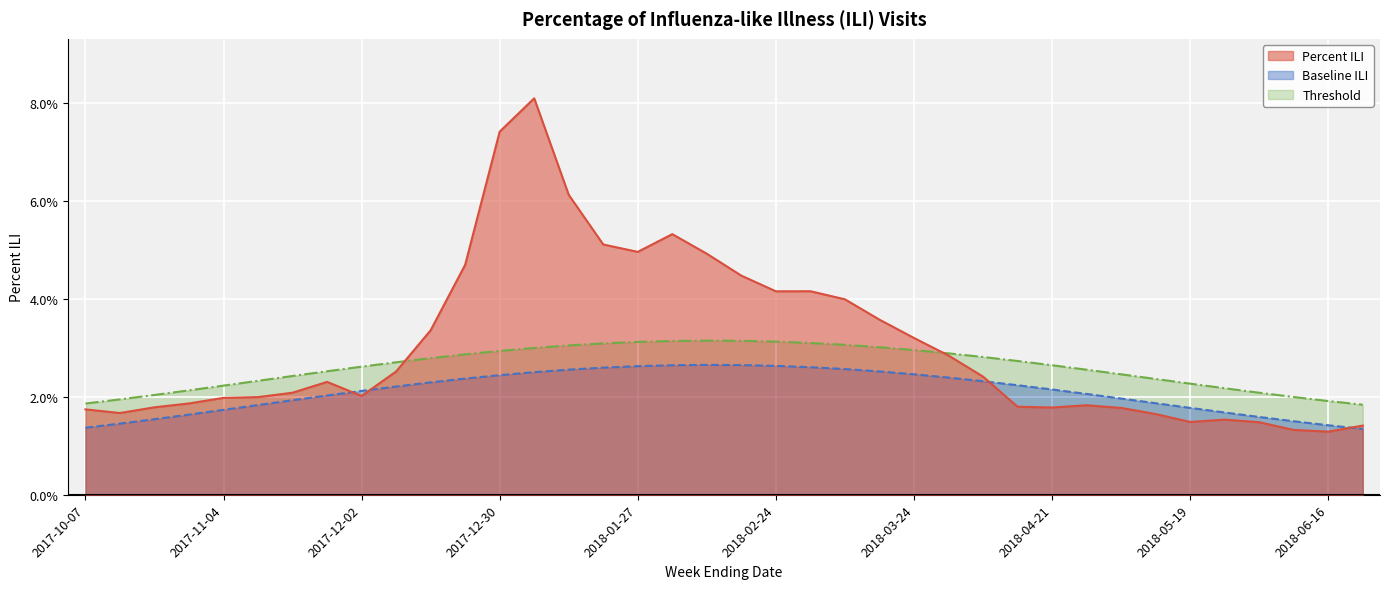

List the series in order of their overall mean, lowest first.

Baseline ILI, Threshold, Percent ILI